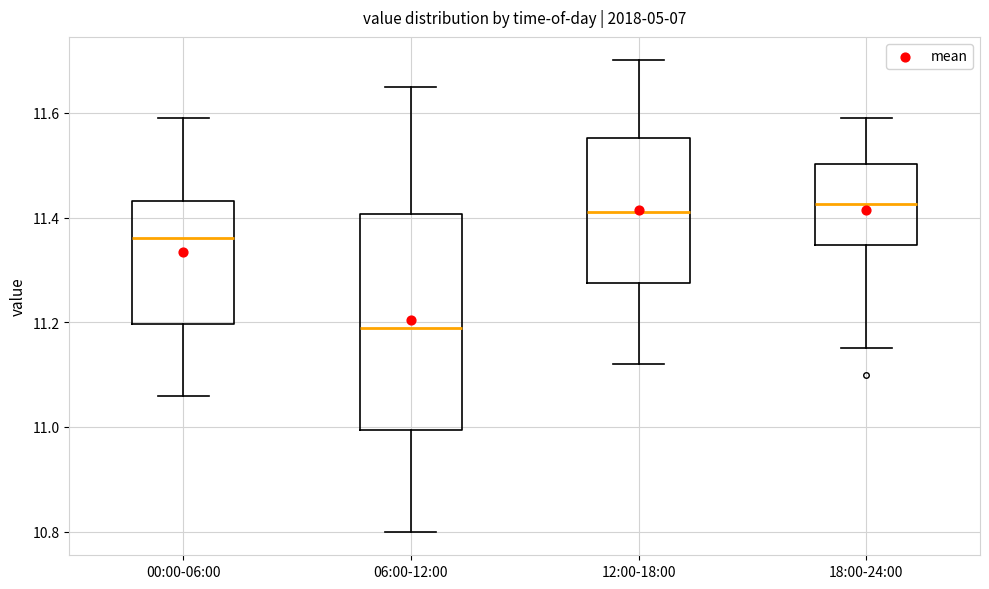

Reading left to right, read every box against the y-axis: the position of its median line, the range the box covers, and the ends of its whiskers. The values are not printed on the chart, so give them approximately, as read against the axis.

00:00-06:00: median 11.36, box 11.20 to 11.44, whiskers 11.06 to 11.60
06:00-12:00: median 11.20, box 11.00 to 11.40, whiskers 10.80 to 11.66
12:00-18:00: median 11.42, box 11.28 to 11.56, whiskers 11.12 to 11.70
18:00-24:00: median 11.42, box 11.34 to 11.50, whiskers 11.16 to 11.60